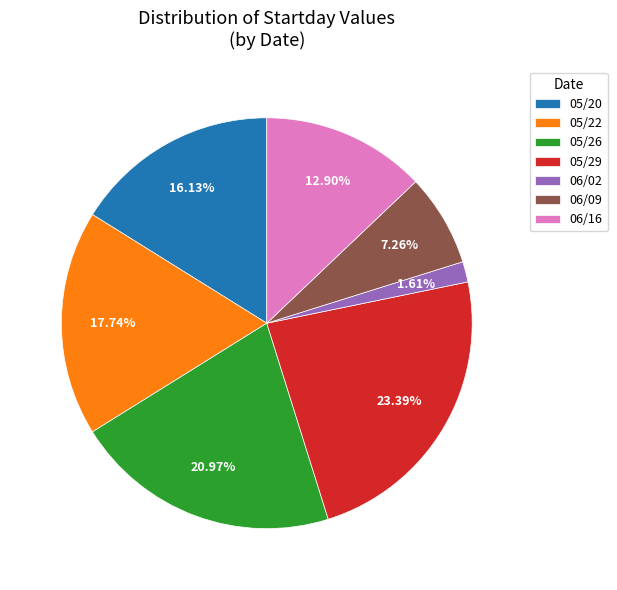

Combined, what portion of the pie is 06/16 and 05/26?

33.9%